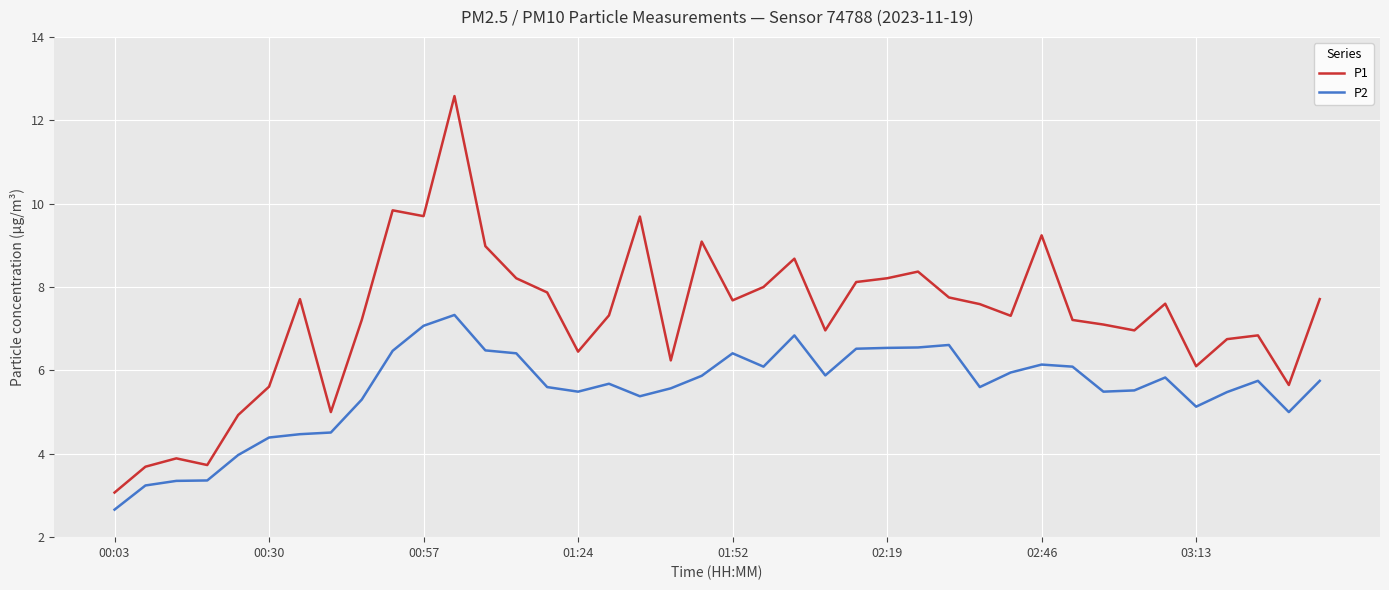

Which series has the widest spread of values?

P1